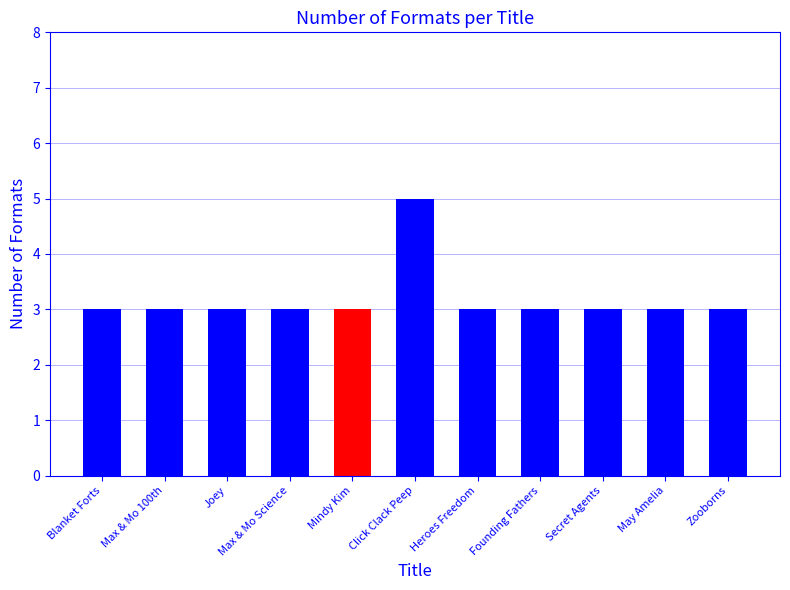

What is the smallest value displayed?

3